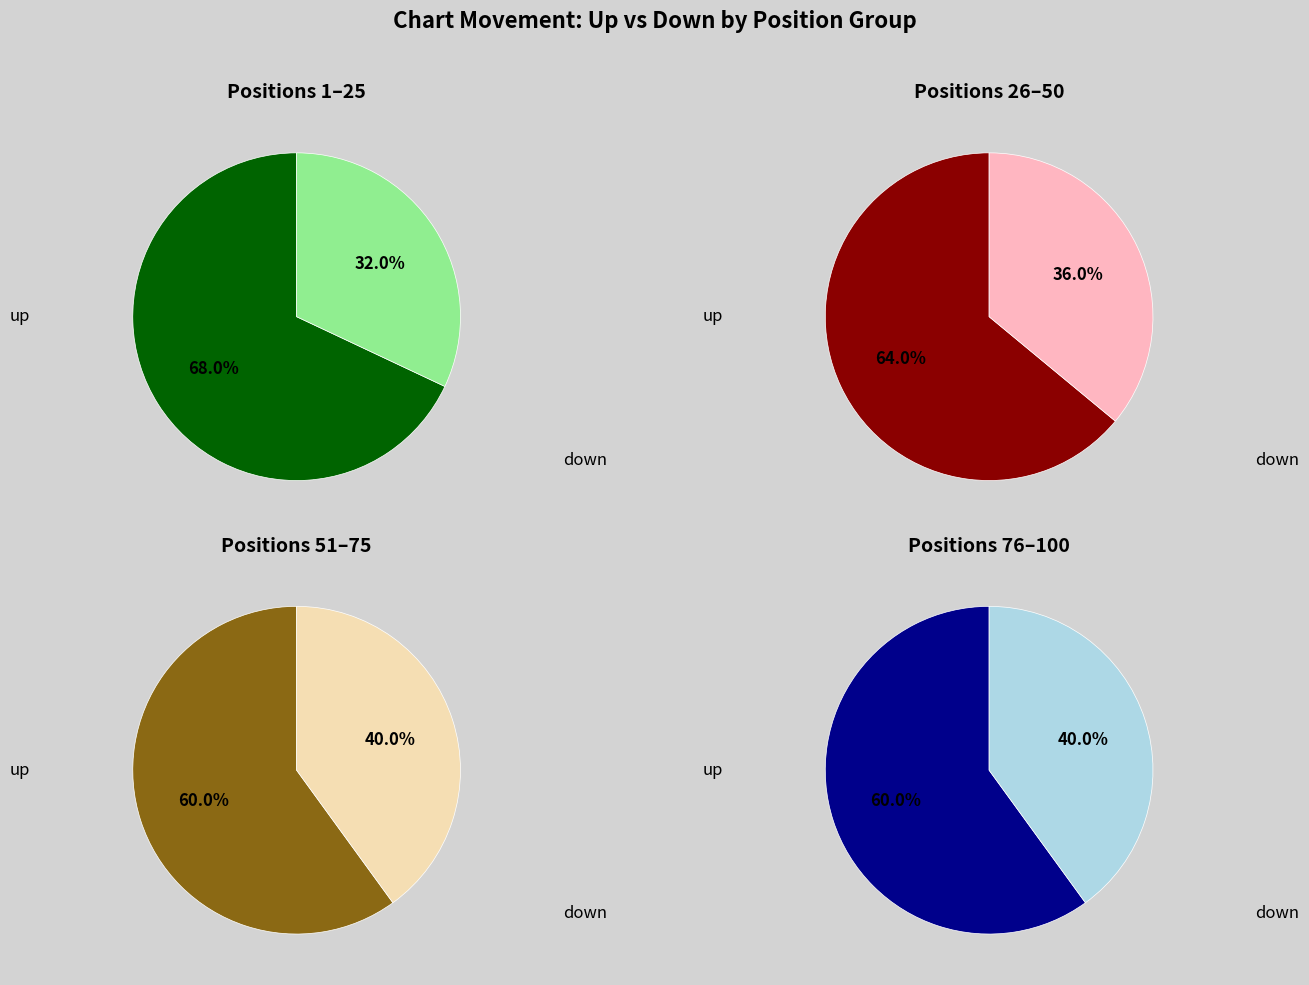

Count the number of slices in the pie.

2